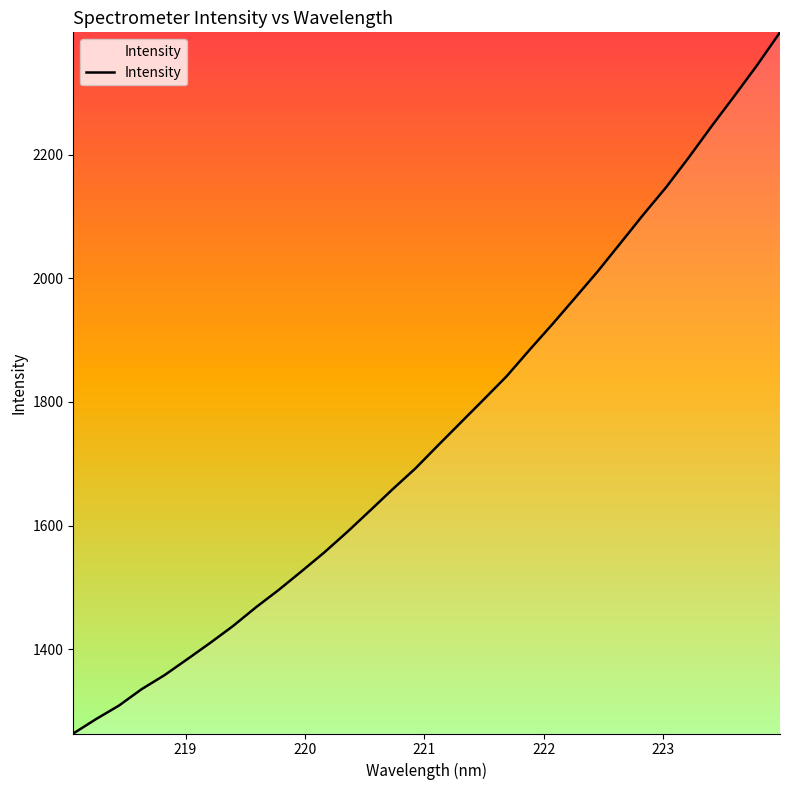

What is the minimum value shown in the chart?

1263.5